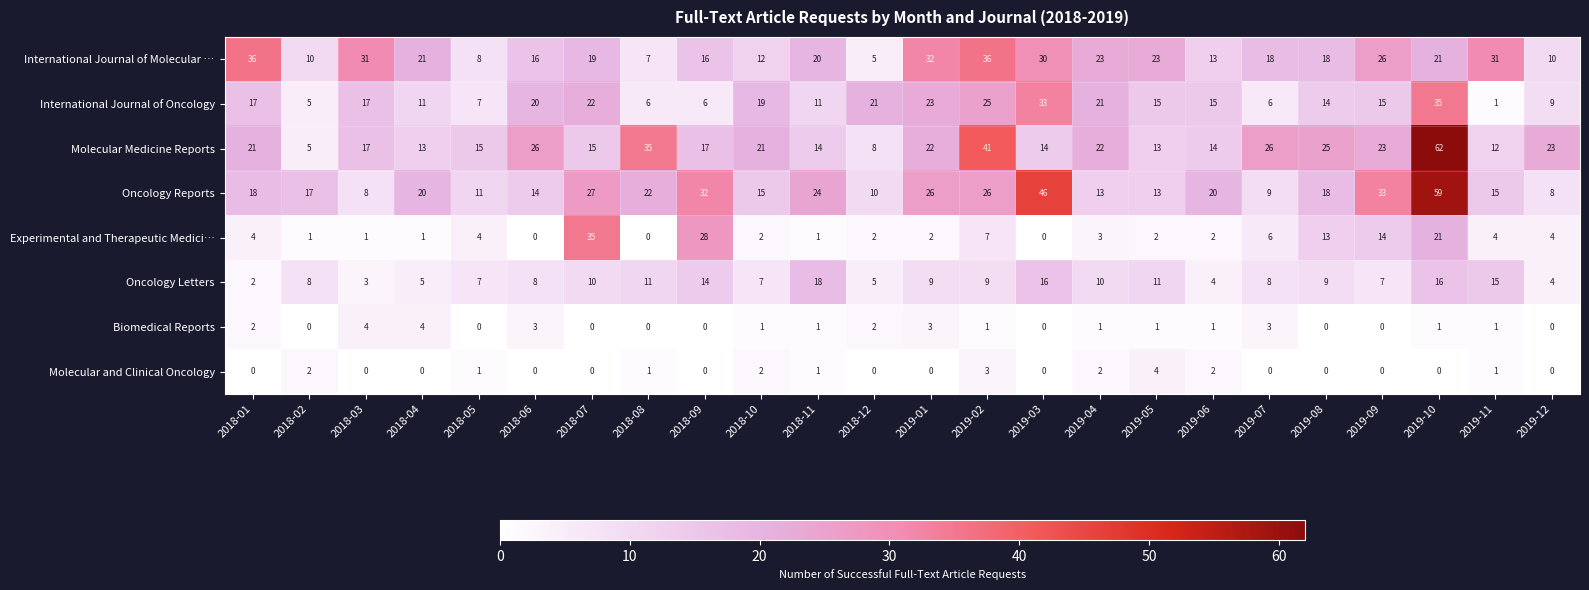

What is the total value across all series at 2018-01?

100